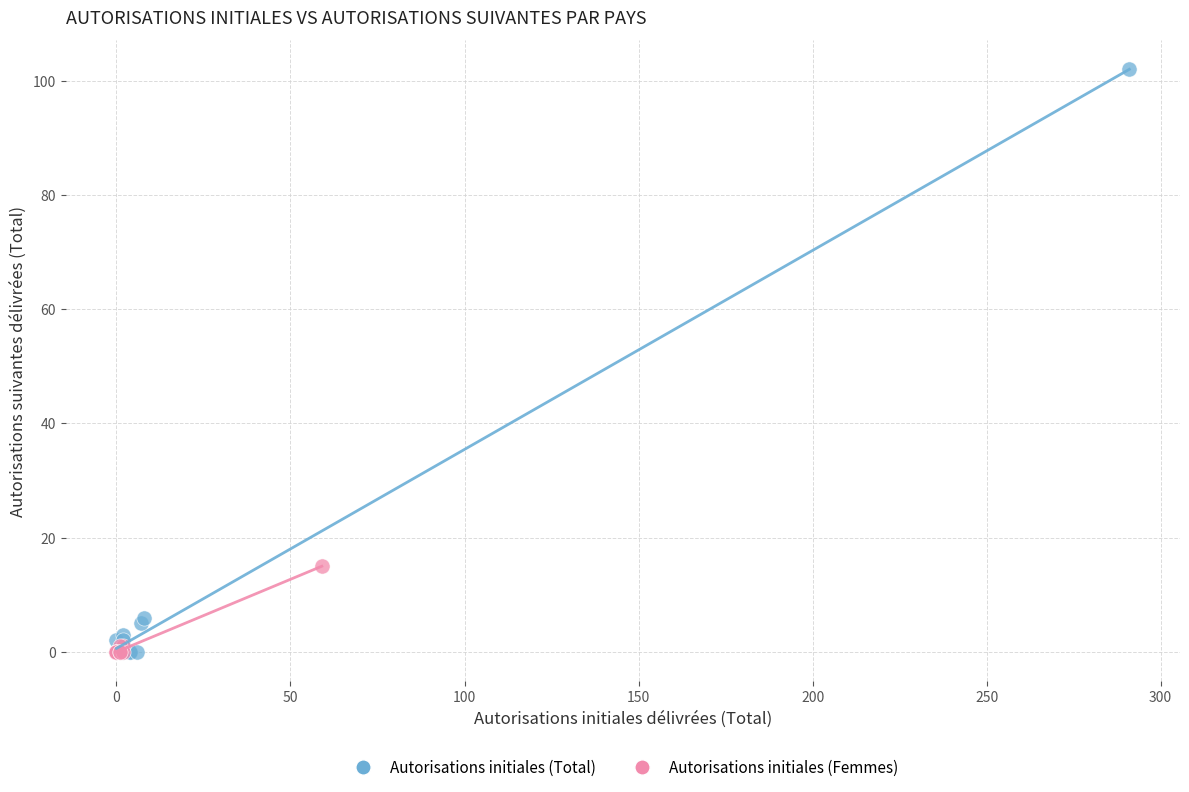

Which series has the widest spread of Y values?

Autorisations initiales (Total)